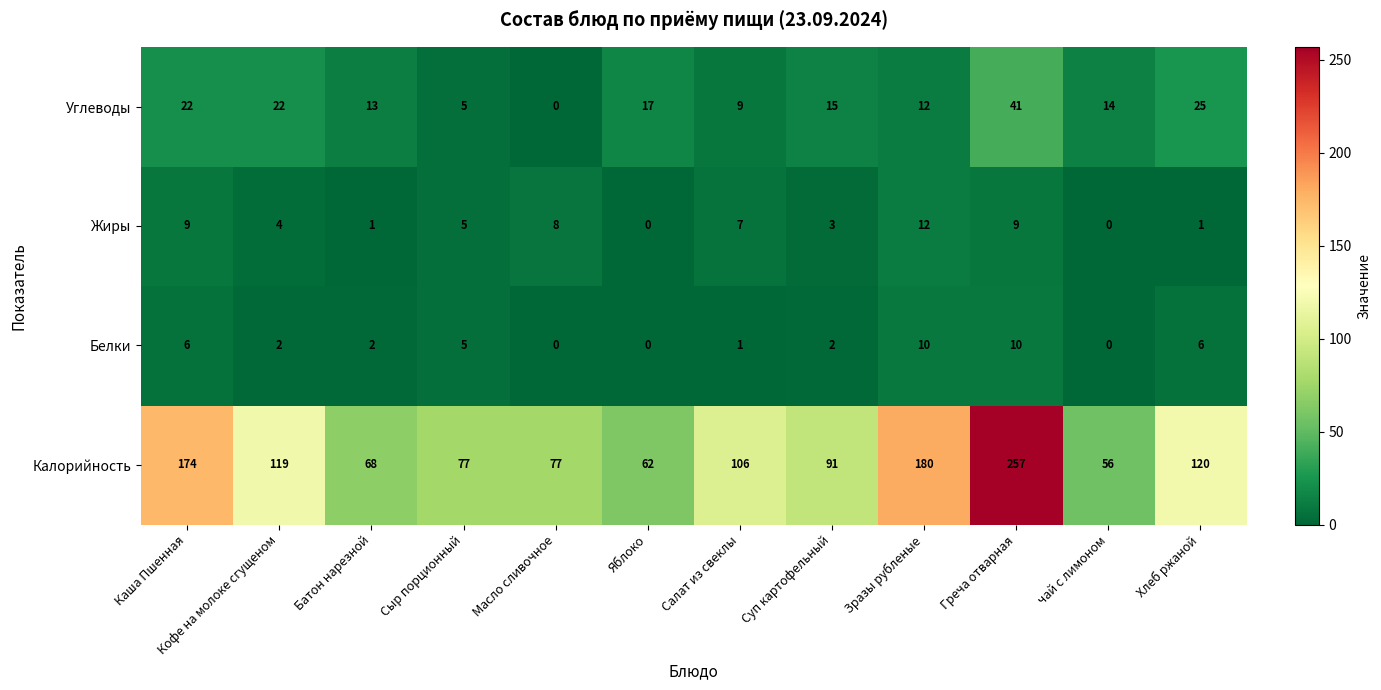

How many series are shown in this chart?

4